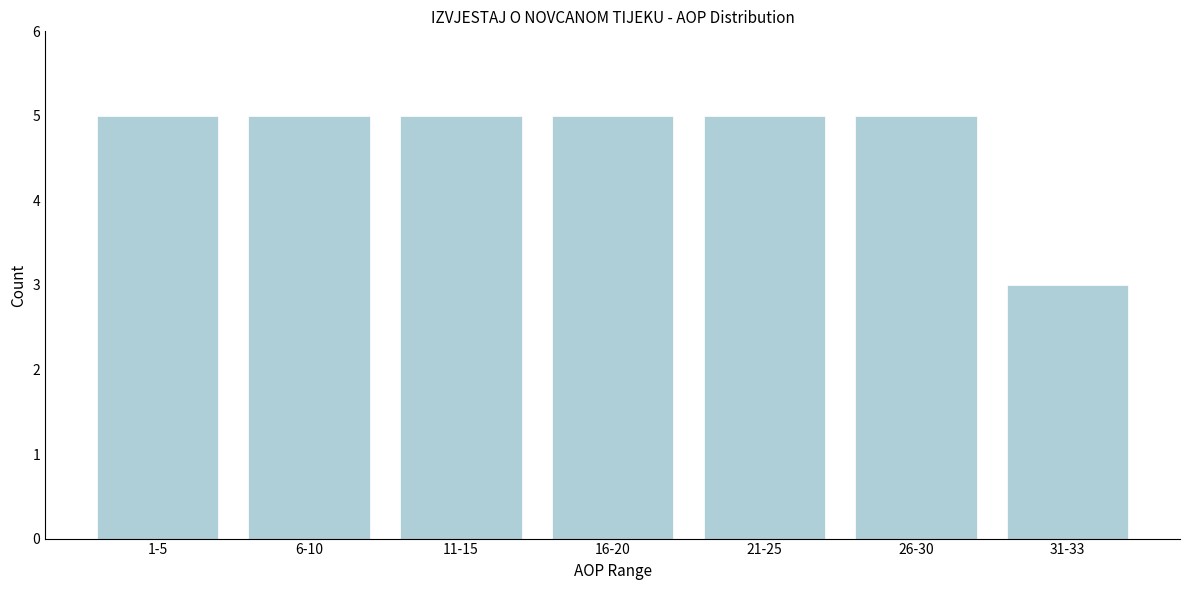

Reading left to right, what are all the values shown in this chart?

5	5	5	5	5	5	3